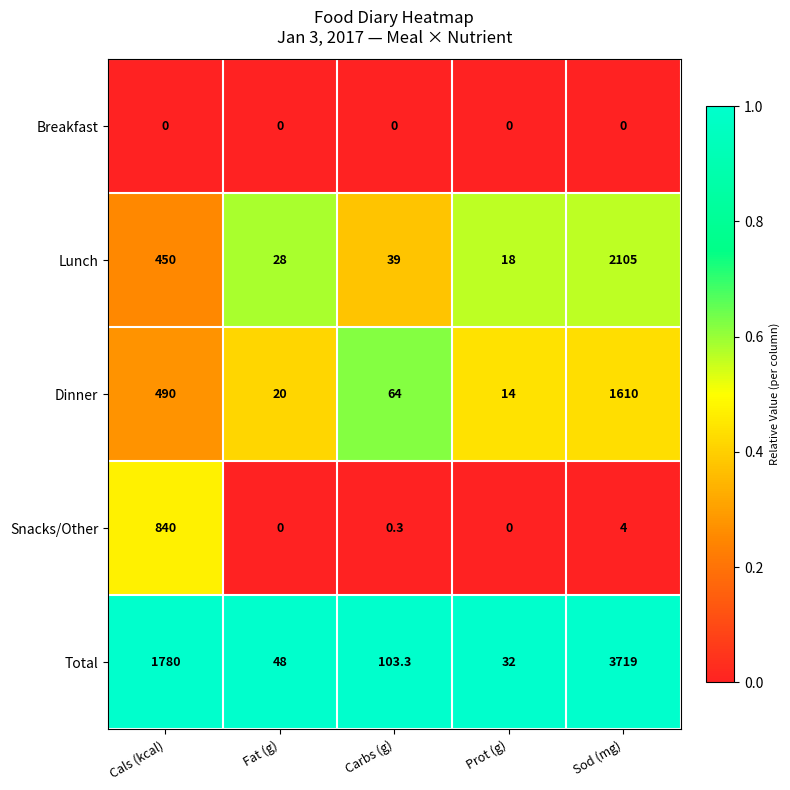

The value of Total at Sod (mg) is 3719.0. True or false?

True